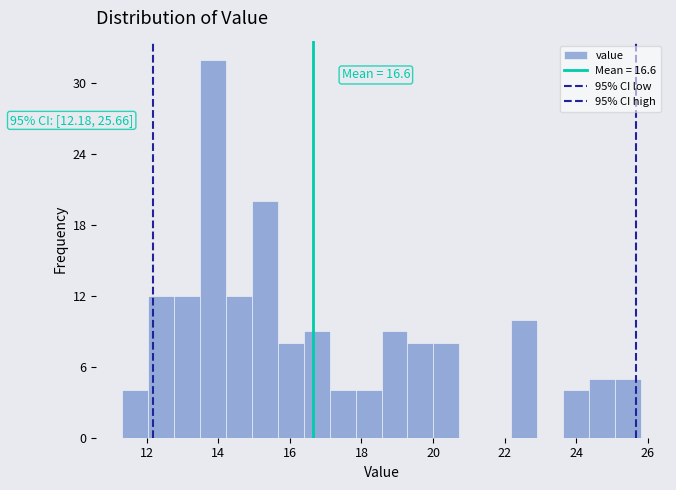

Around what value on the x-axis is the tallest bar? Give the approximate position of its centre, as read against the axis.

13.8